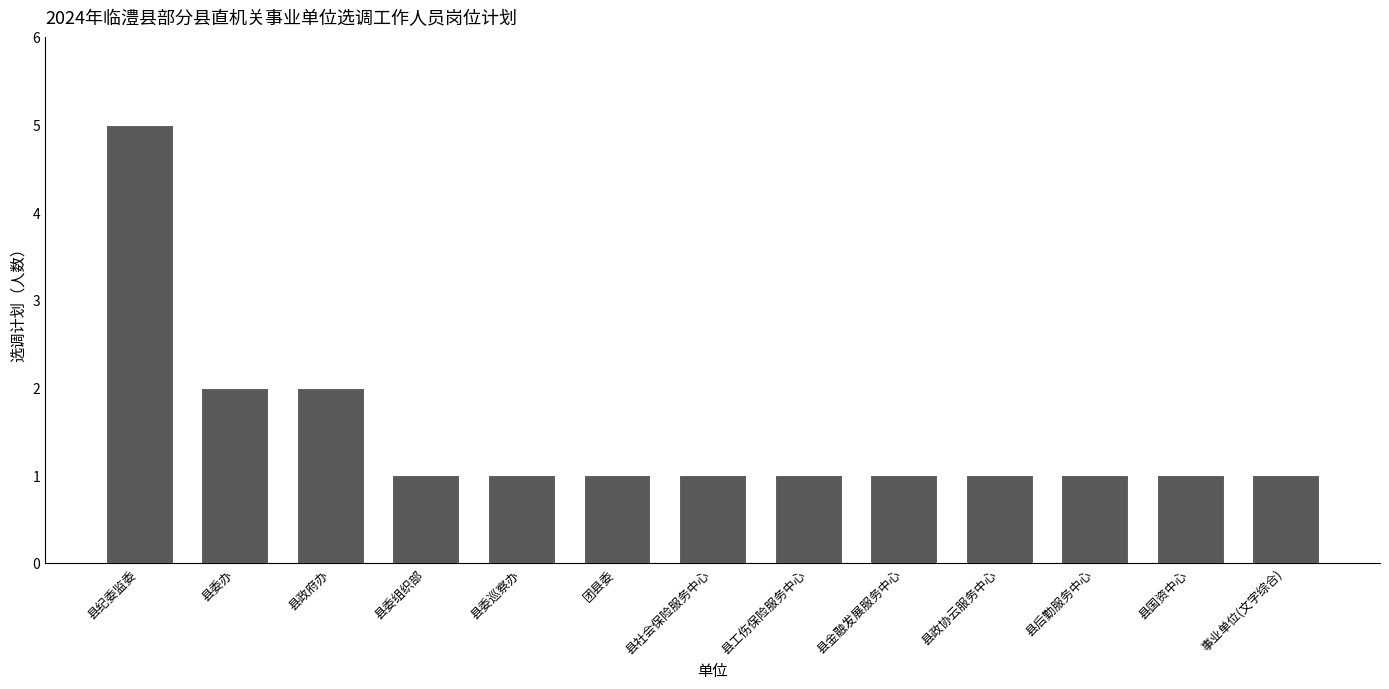

What is the smallest value displayed?

1